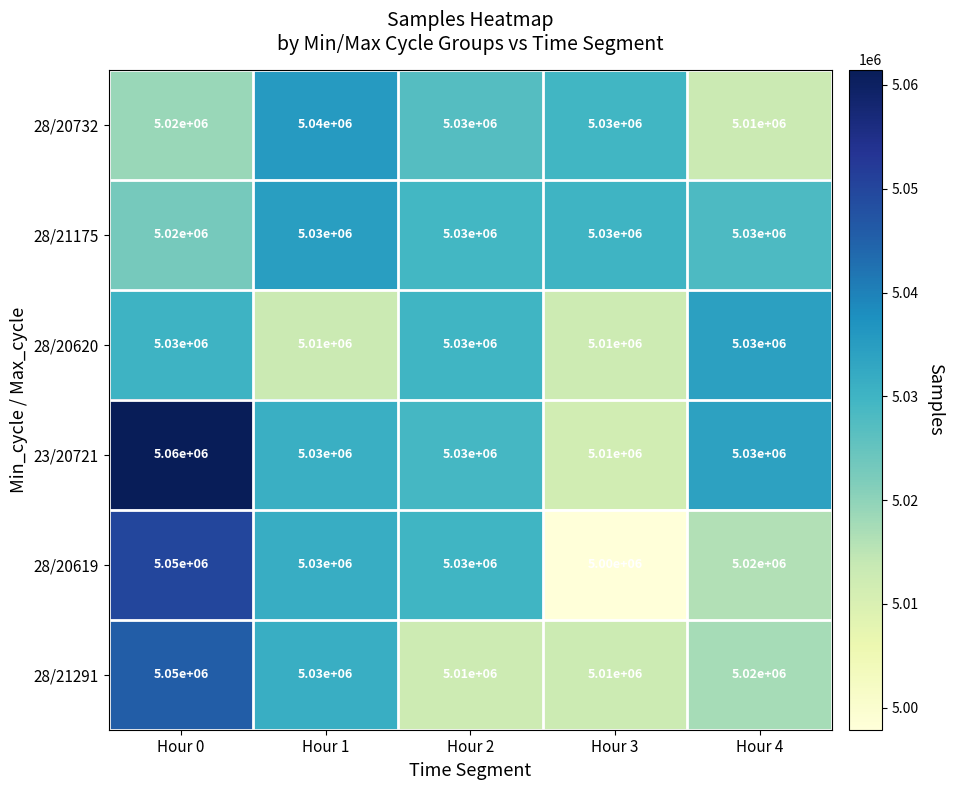

Which series has the largest total across all categories?

23/20721